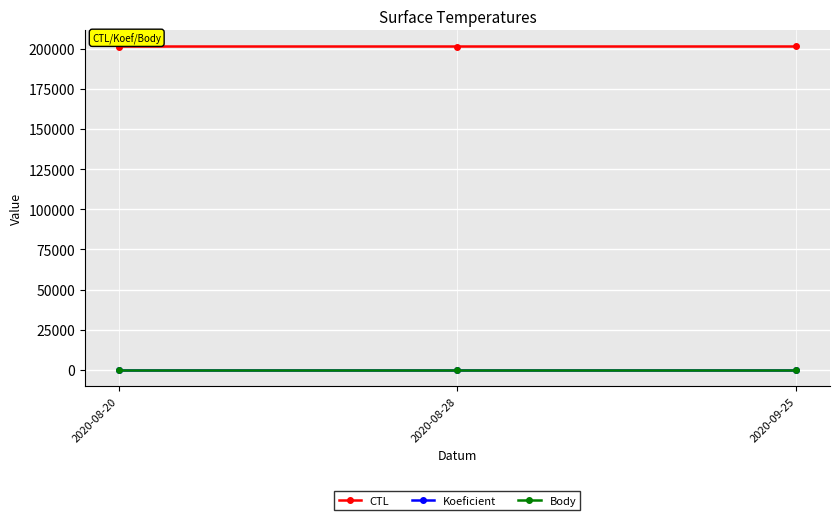

Is this an area chart (filled region under the line)?

No